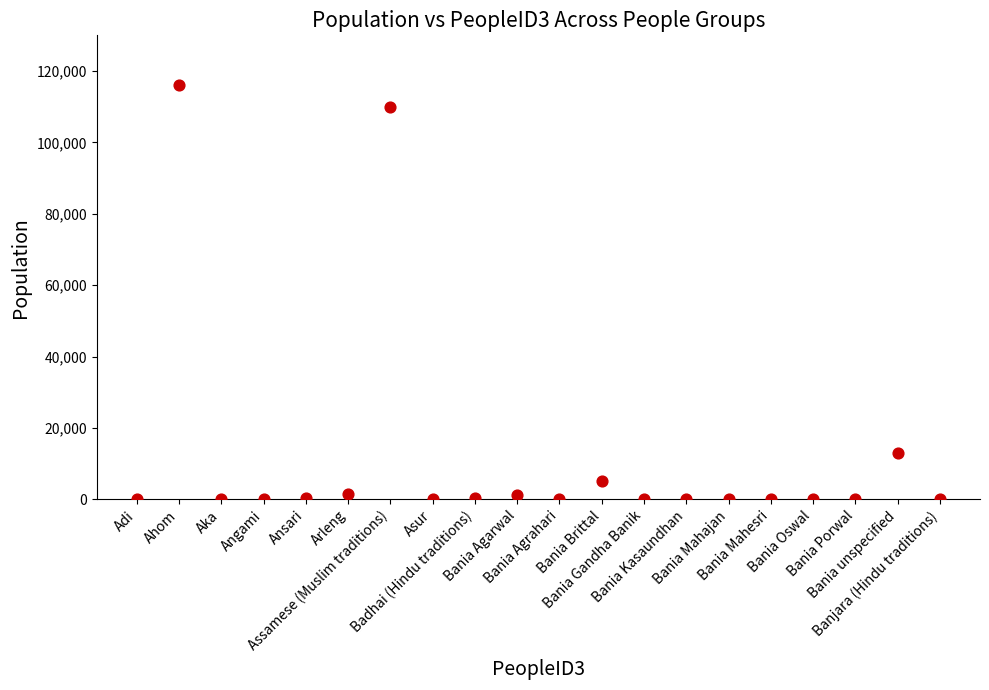

What is the range of Y values (max minus min)?

115990